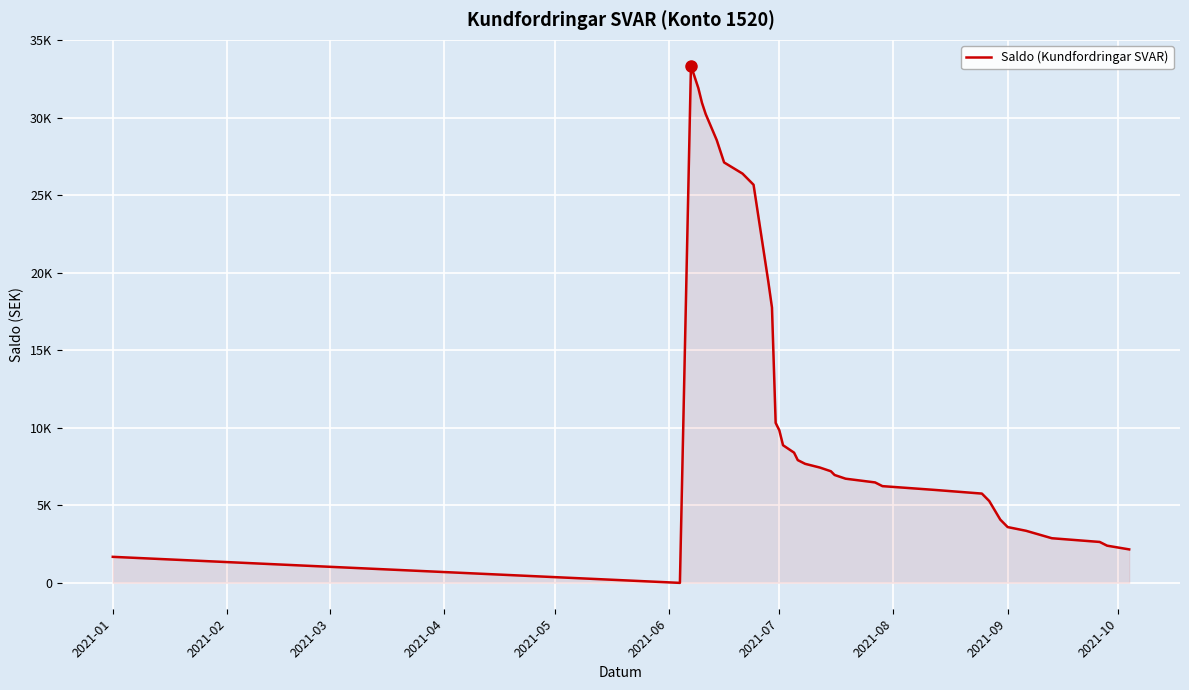

What is the value of the 4th point from the left?

31910